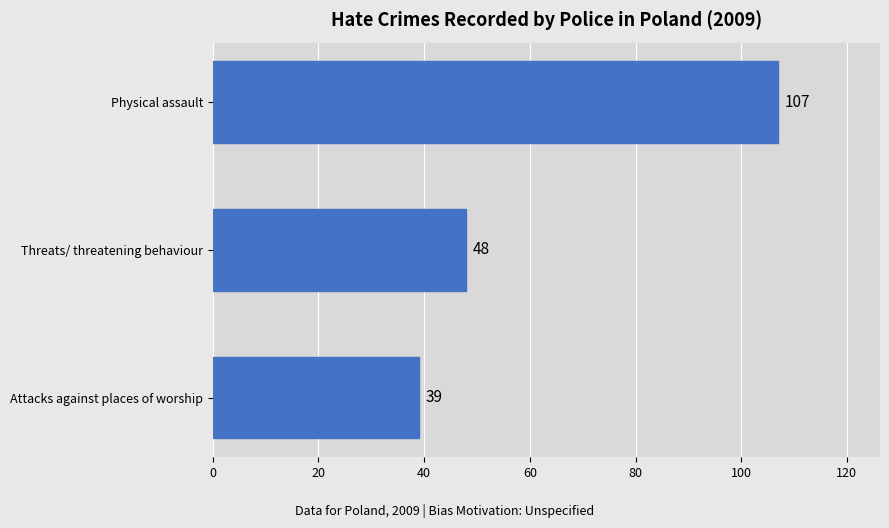

Rank the categories by value from highest to lowest.

Physical assault, Threats/ threatening behaviour, Attacks against places of worship